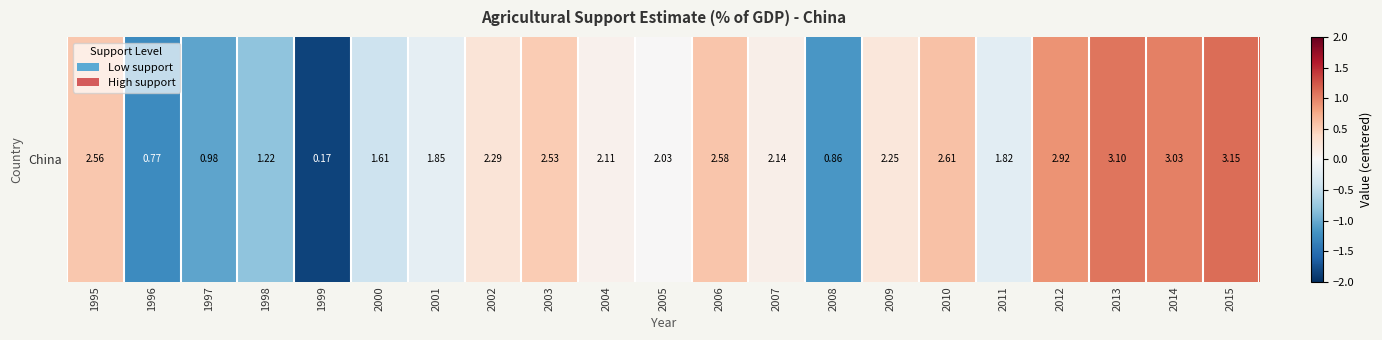

What is the difference between the values at 2013 and 1996?

2.3